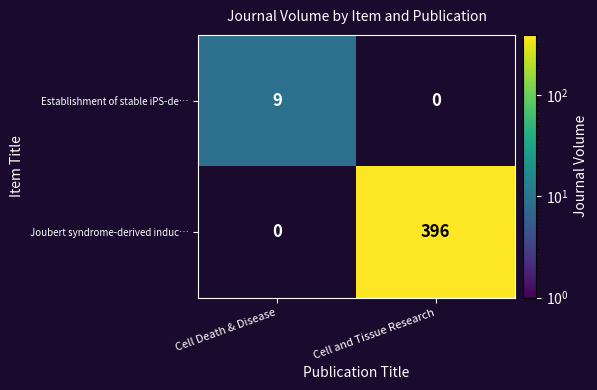

Is it true that Joubert syndrome-derived induc… equals 396 at Cell and Tissue Research?

True